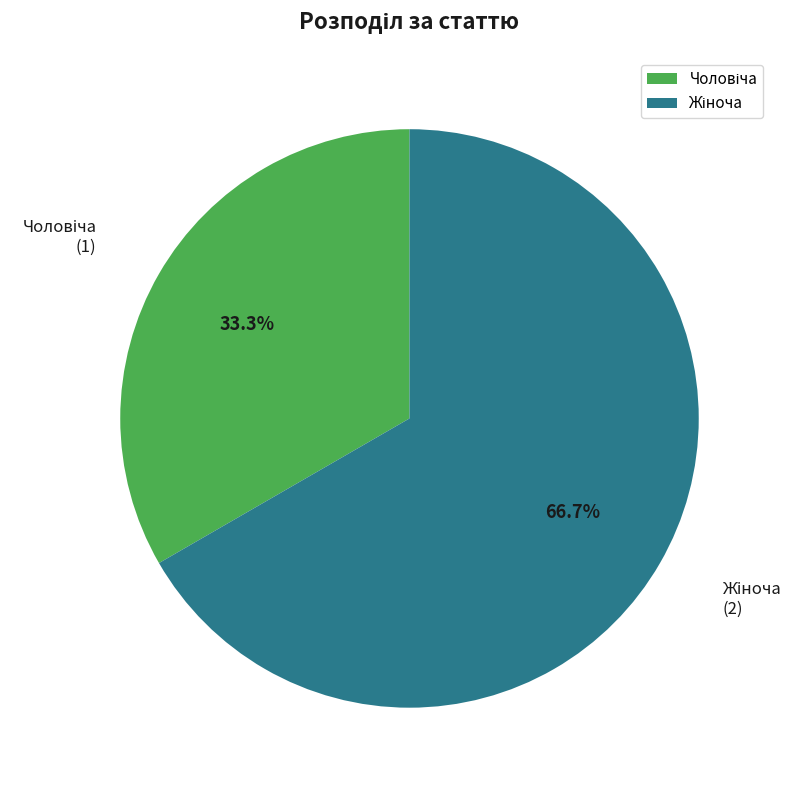

Does any single category account for the majority?

Yes